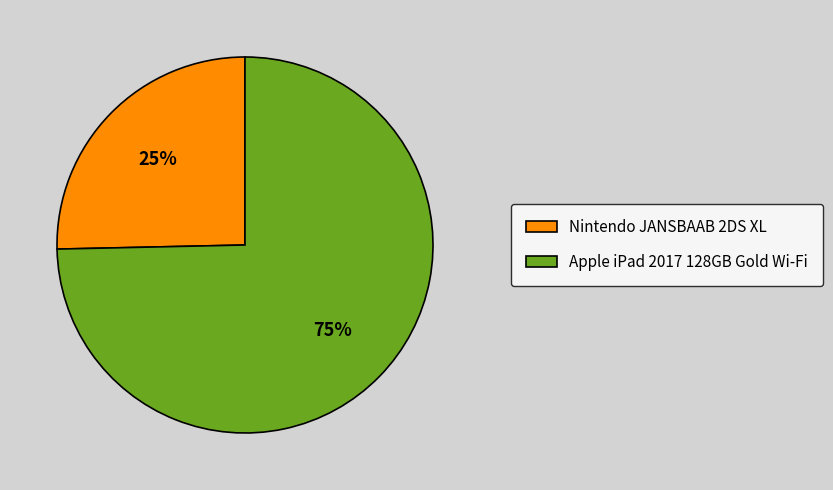

Which category has the smallest portion of the pie?

Nintendo JANSBAAB 2DS XL